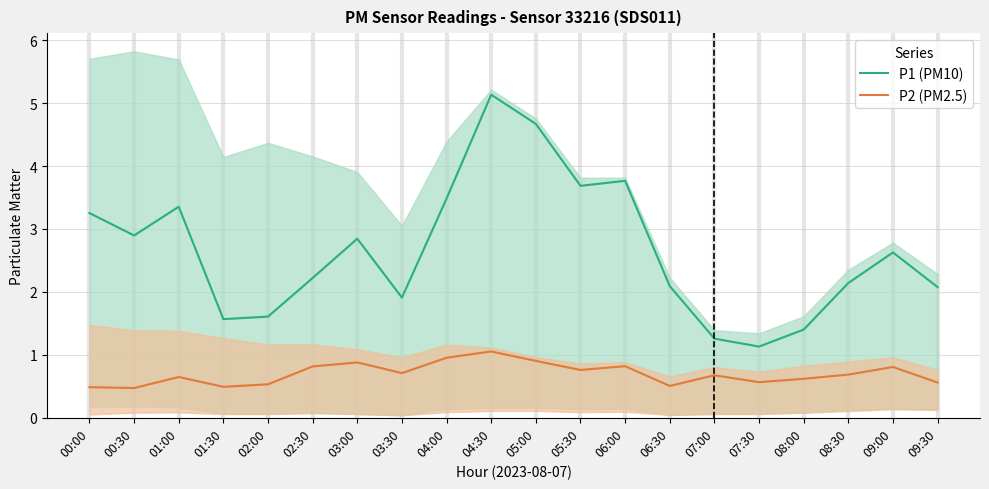

The P1 (PM10) series shows 2.1 at 00:00. True or false?

False